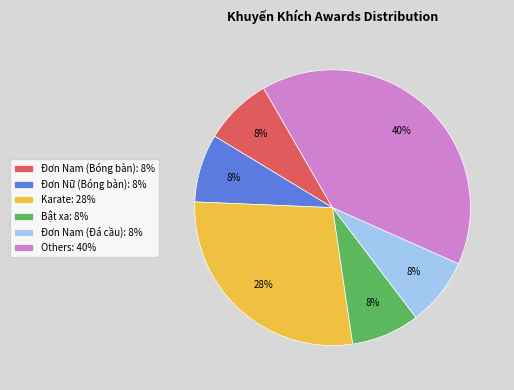

What is the largest slice in the pie chart?

Others: 40%